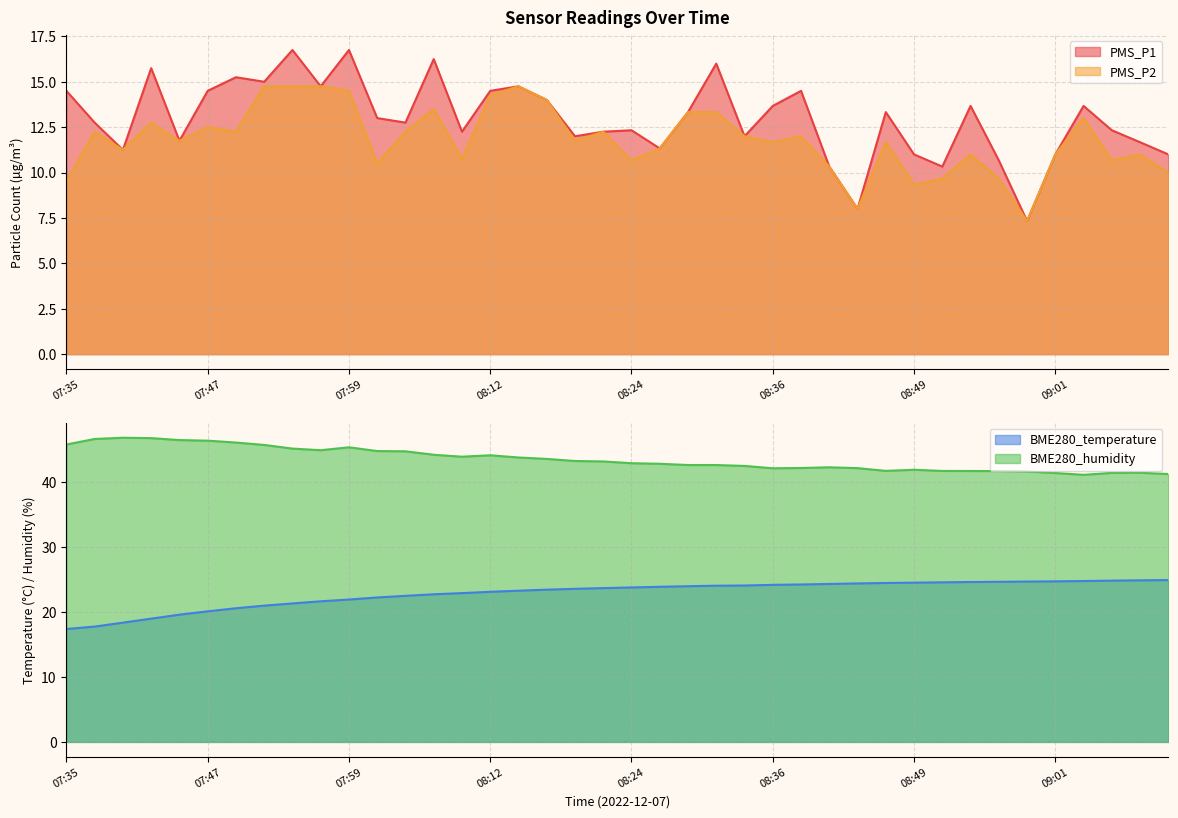

What is the label of the 2nd point from the right?

09:08